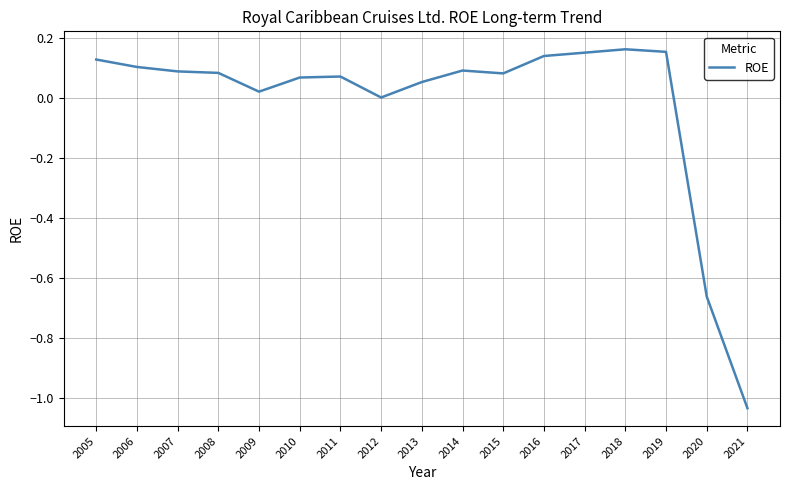

How many lines are shown in the chart?

1